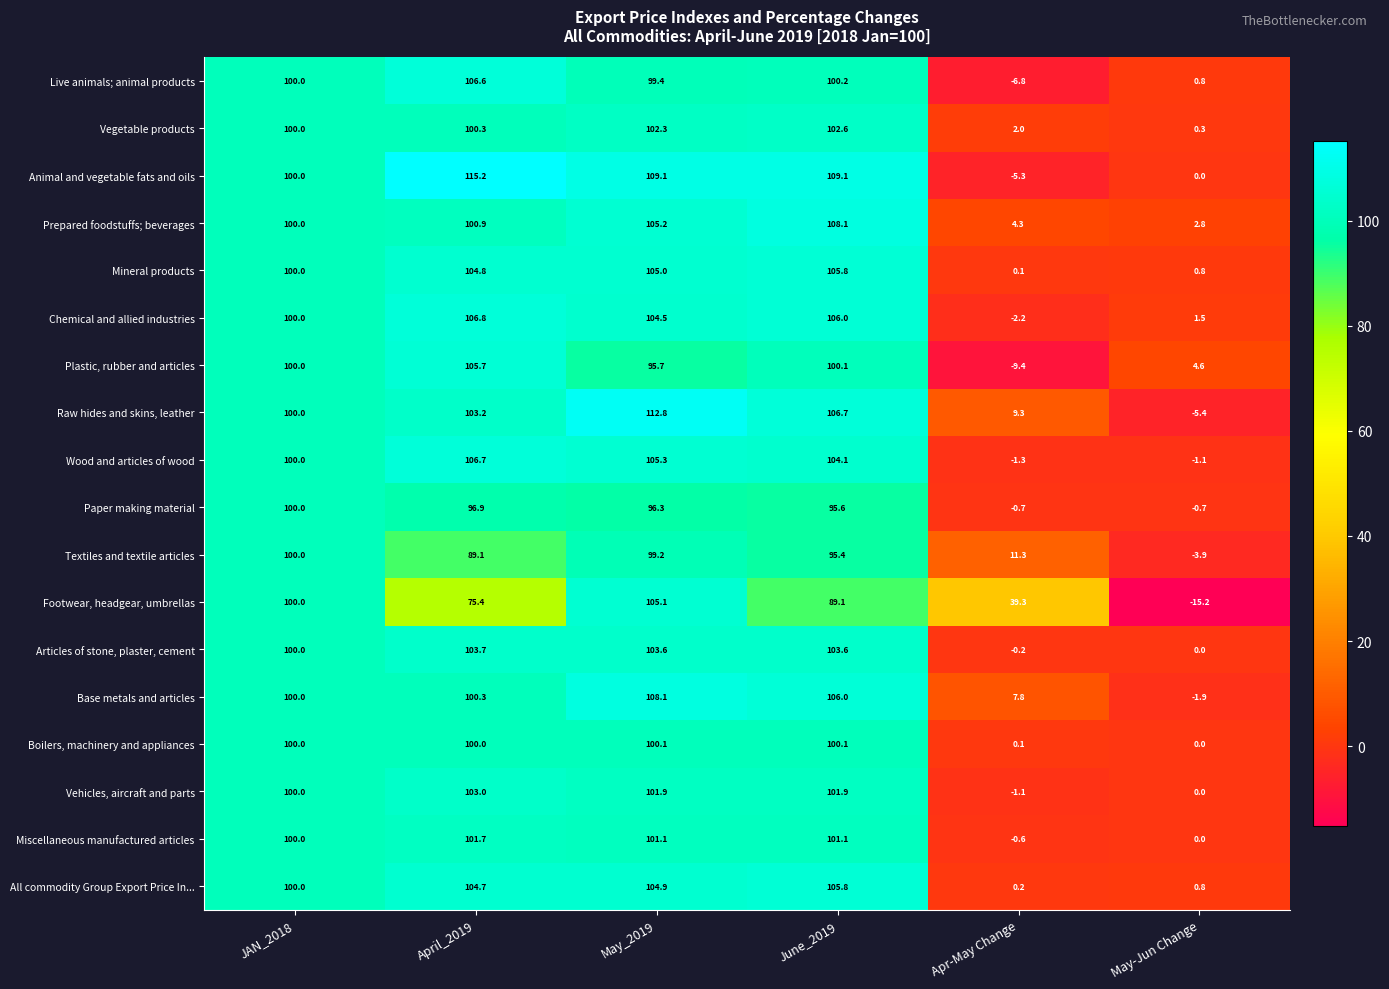

What is the sum of all Live animals; animal products values?

400.2